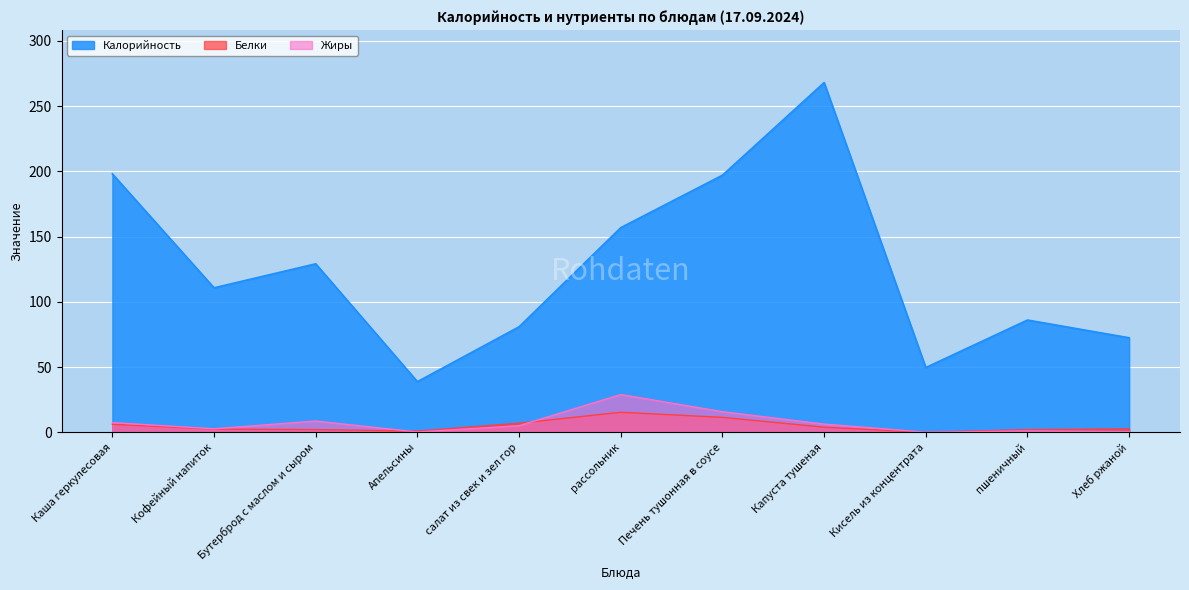

What is the spread (max minus min) of values at Печень тушонная в соусе?

185.6